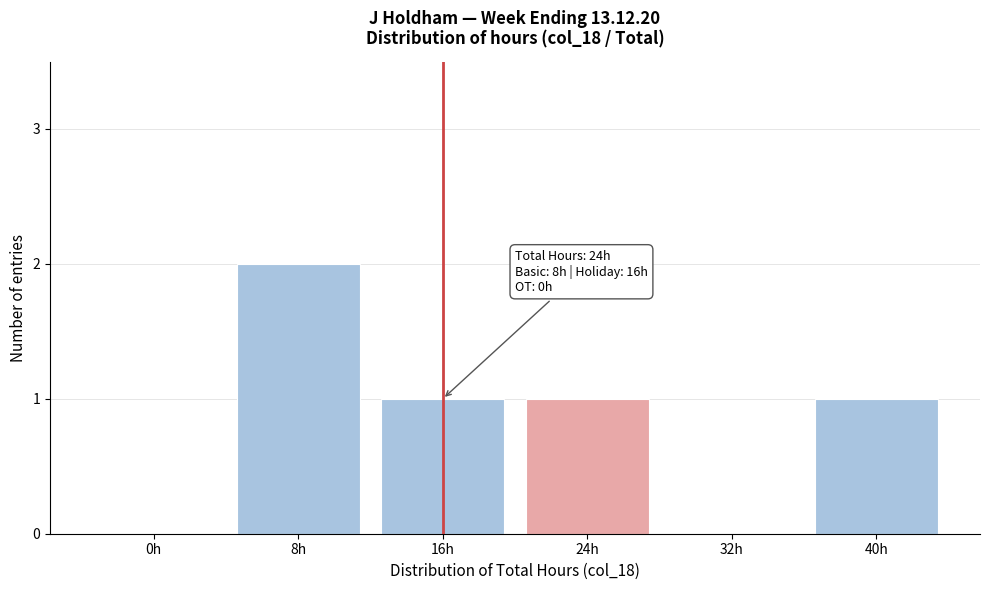

Reading left to right, list all the values displayed in this chart.

0h=0	8h=2	16h=1	24h=1	32h=0	40h=1